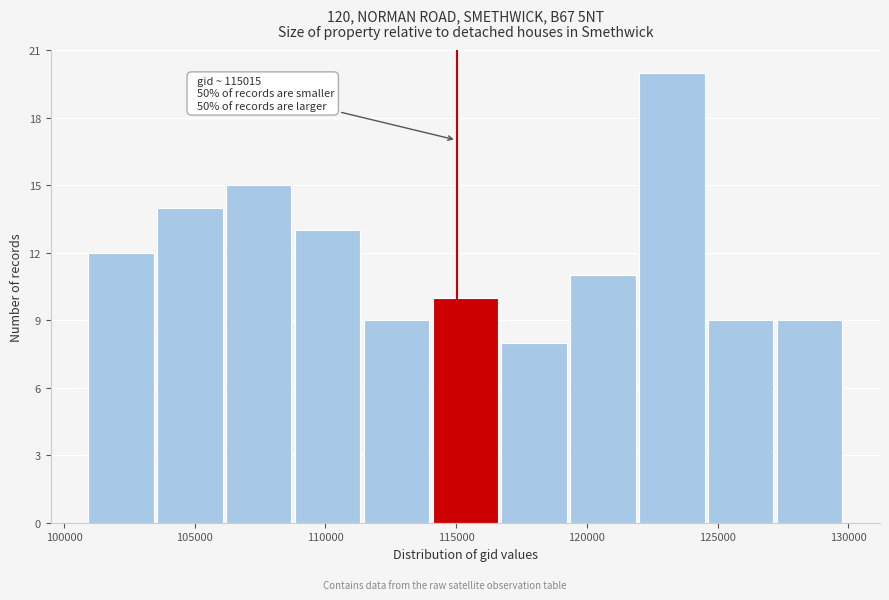

Which range on the x-axis has the tallest bar?

122000 to 124500